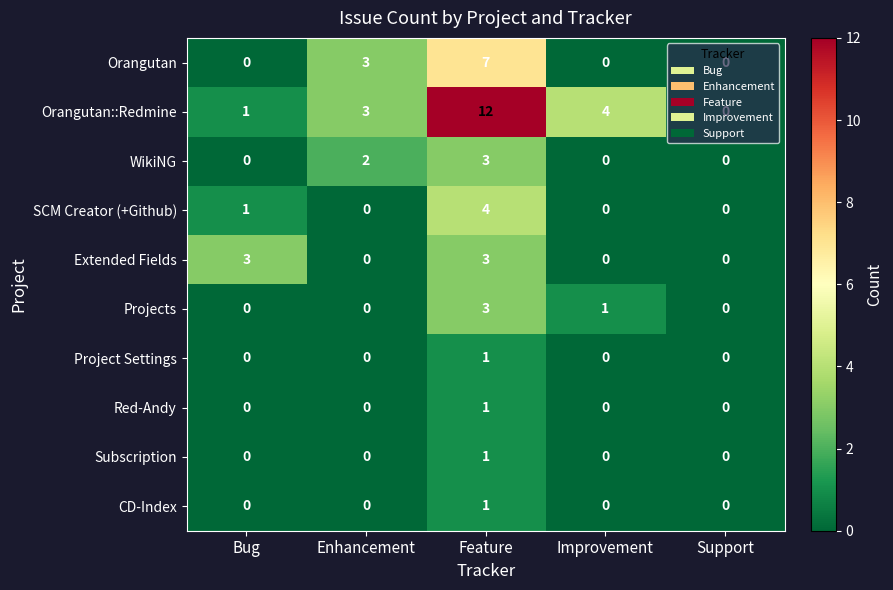

At how many categories does at least one series exceed 2?

4